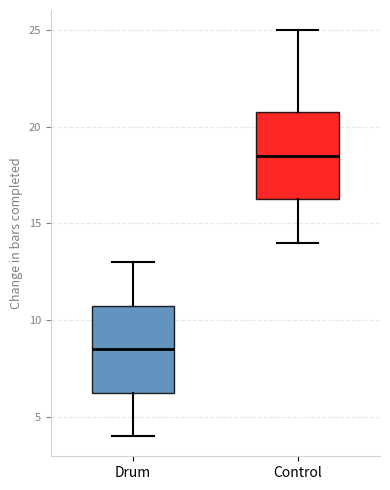

Where does the upper whisker of the box for Drum end on the y-axis? The values are not printed on the chart, so give them approximately, as read against the axis.

13.0